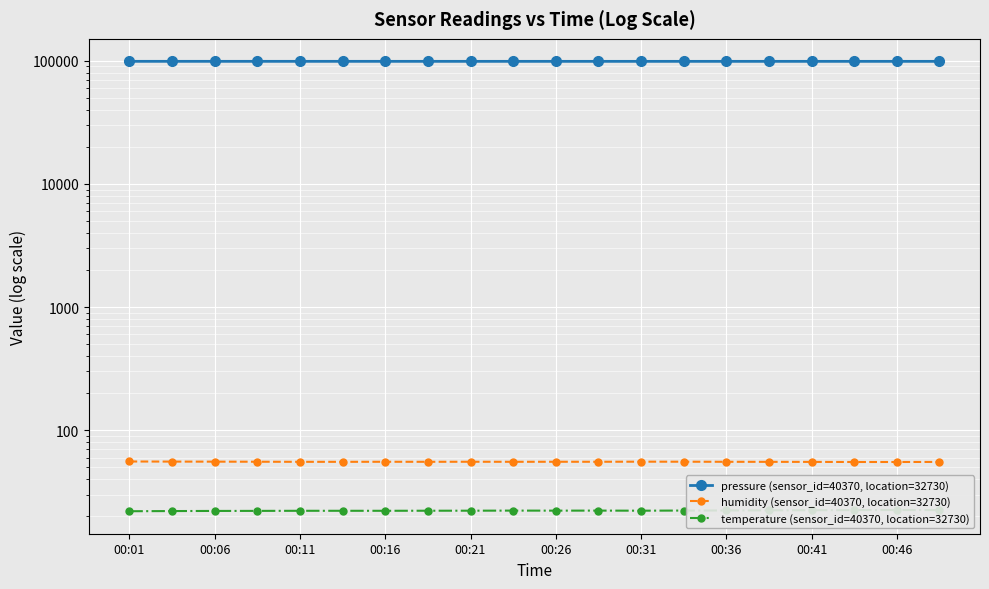

Read the humidity (sensor_id=40370, location=32730) value at 17.

55.2